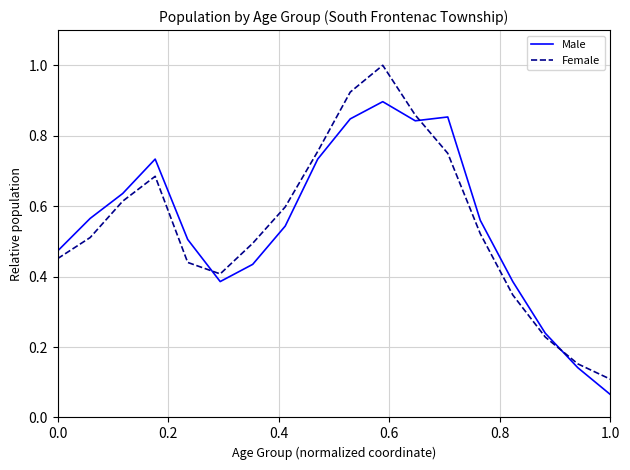

List the series in order of their peak value, highest first.

Female, Male